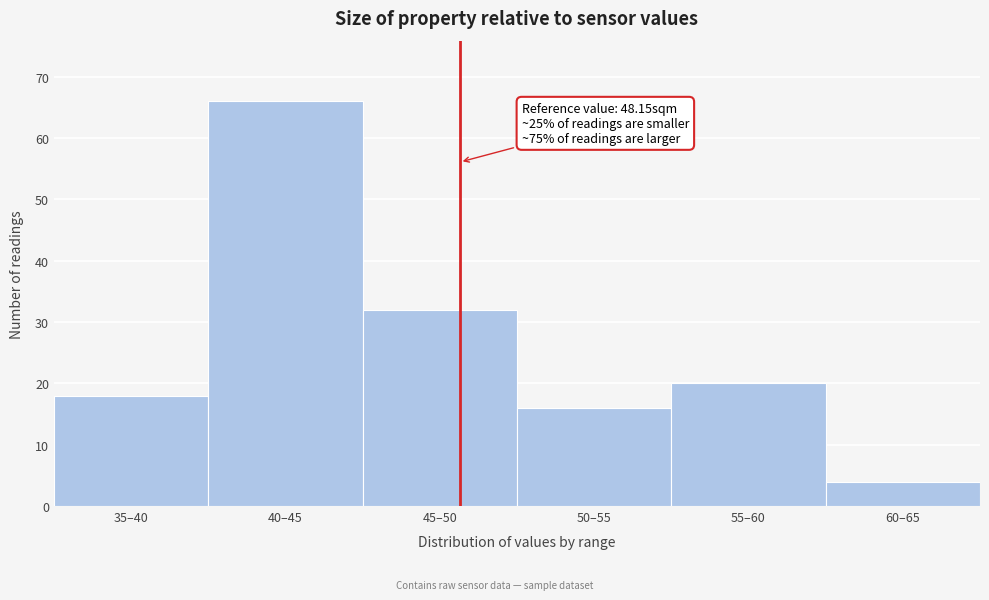

Reading left to right, transcribe all the data shown in this chart.

35–40=18	40–45=66	45–50=32	50–55=16	55–60=20	60–65=4